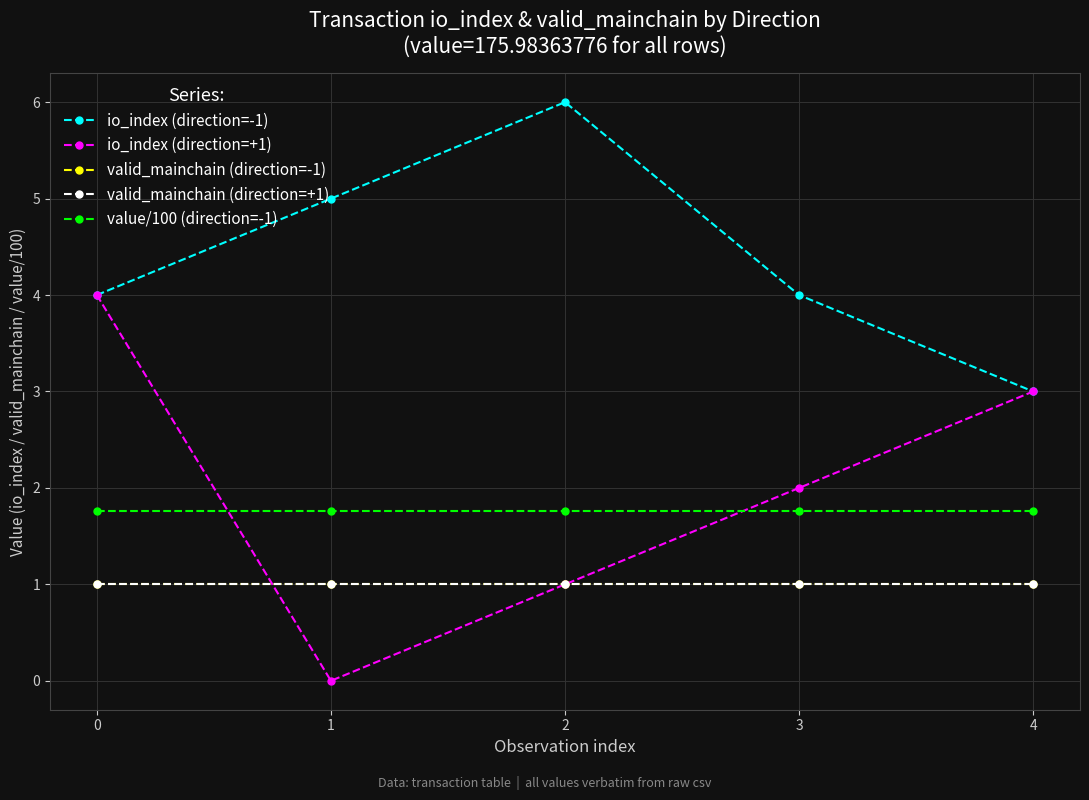

True or false: value/100 (direction=-1) has a value of 1.0 at 3.

False